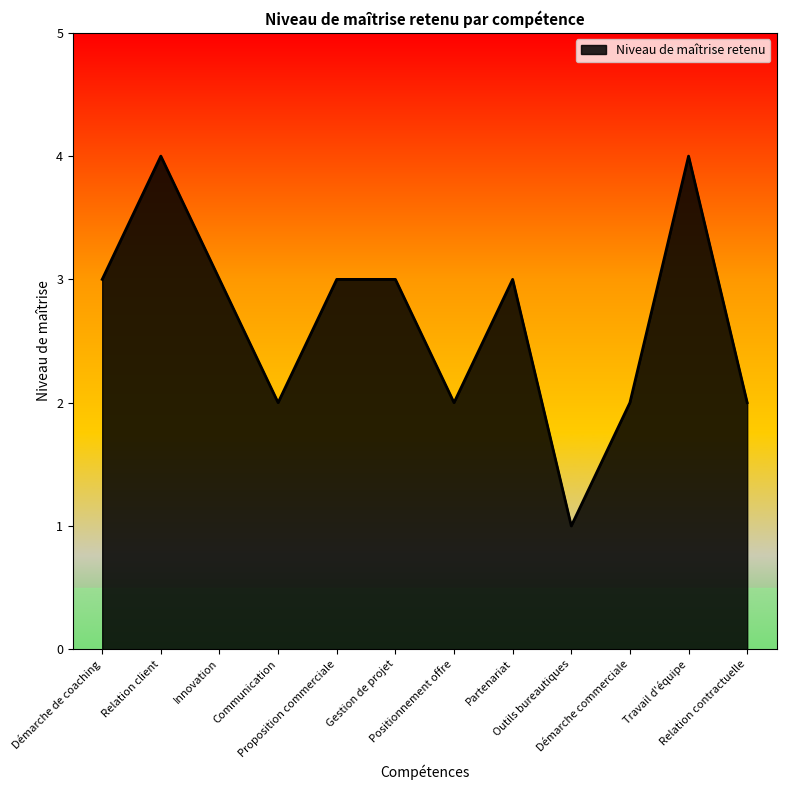

What position from the right is Outils bureautiques?

4